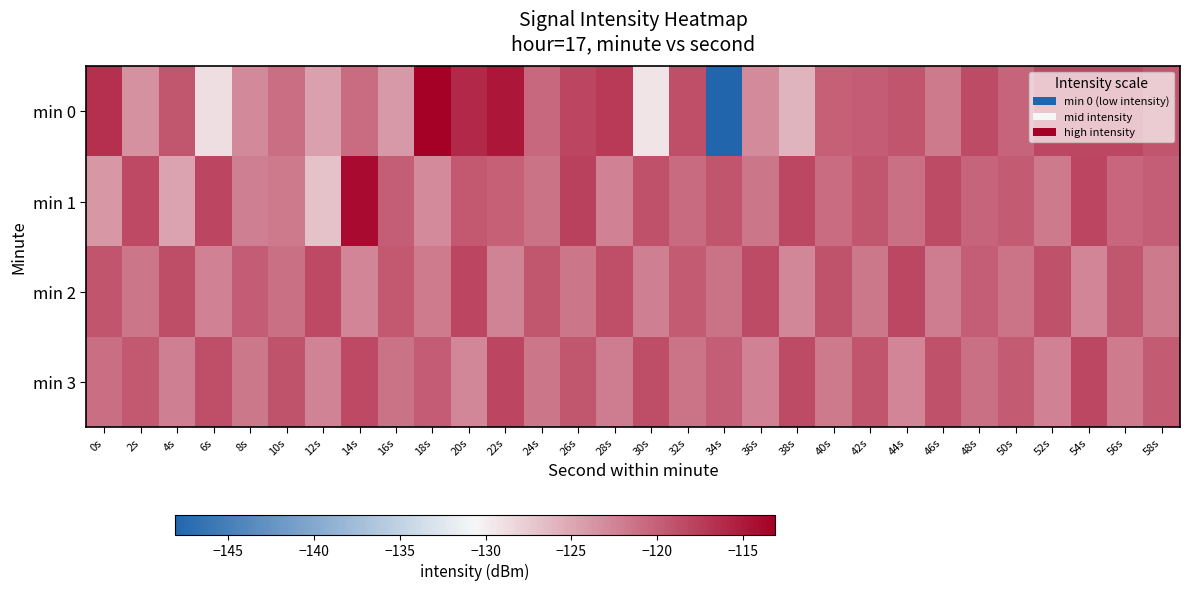

Which category has the highest value across all series?

18s